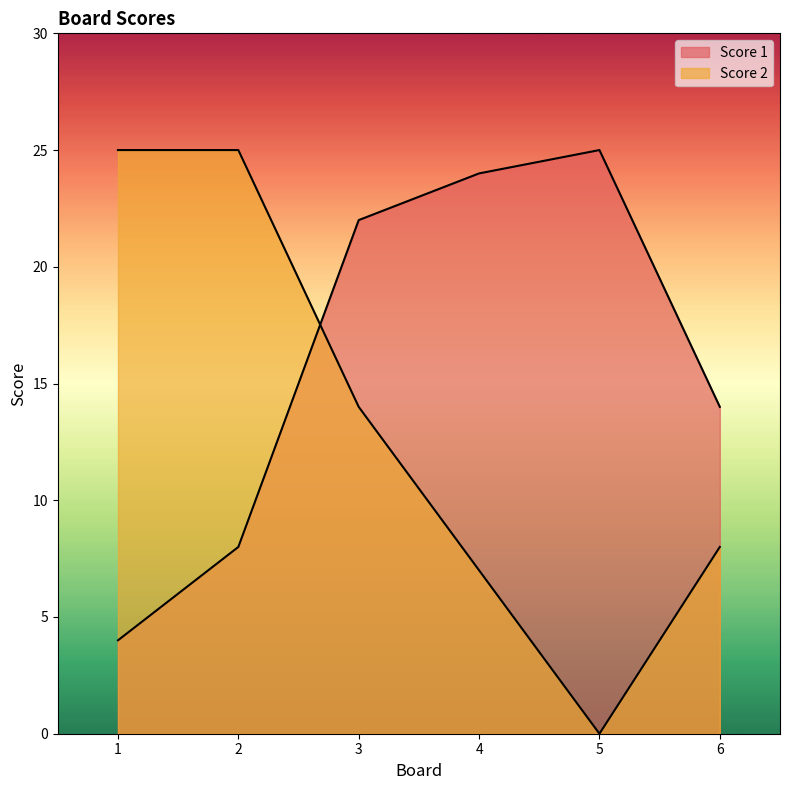

What is the value of the Score 1 point at the 4th from the left?

24